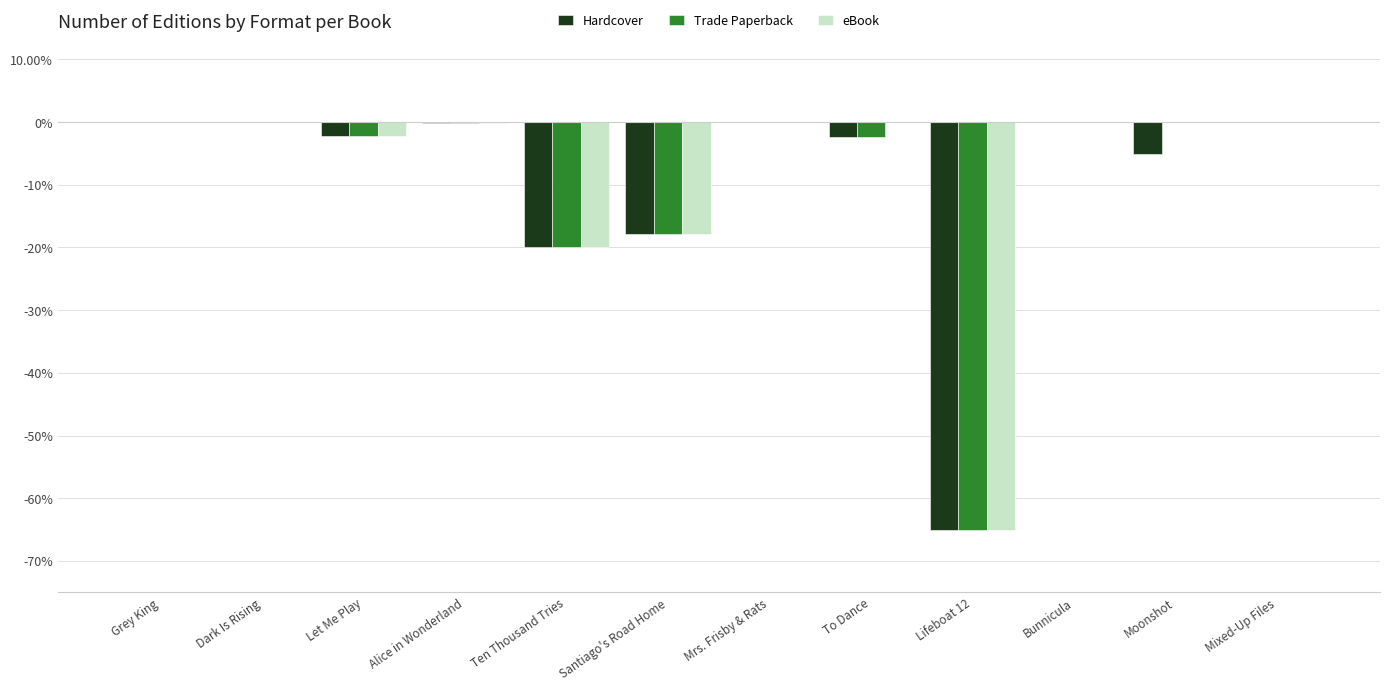

What is the total value across all series at To Dance?

-4.9